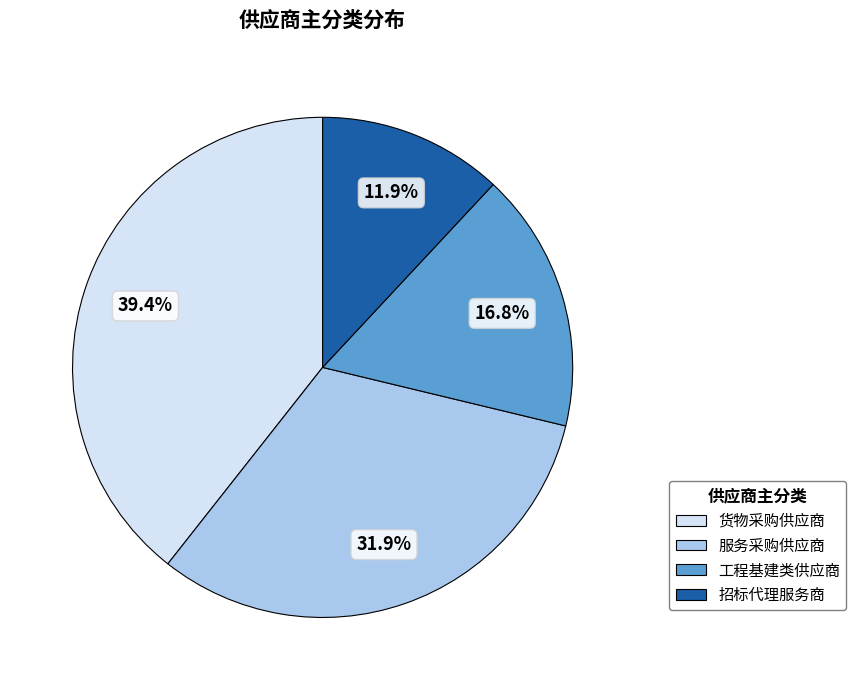

Count the number of slices in the pie.

4